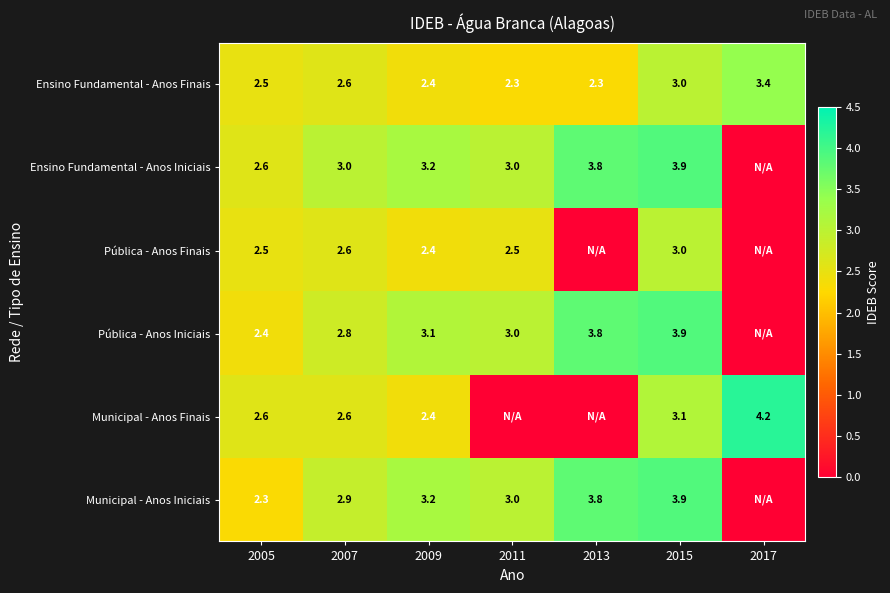

Is the value of Pública - Anos Iniciais at 2013 greater than the value of Municipal - Anos Iniciais at 2009?

Yes